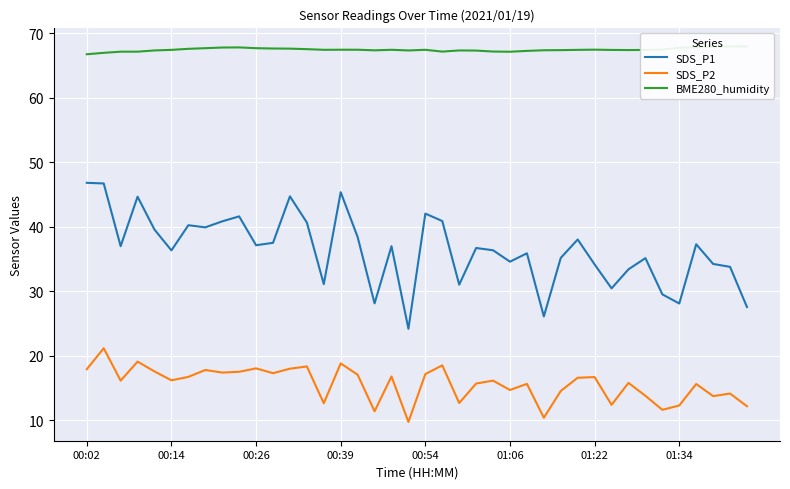

What is the maximum value for SDS_P2?

21.2